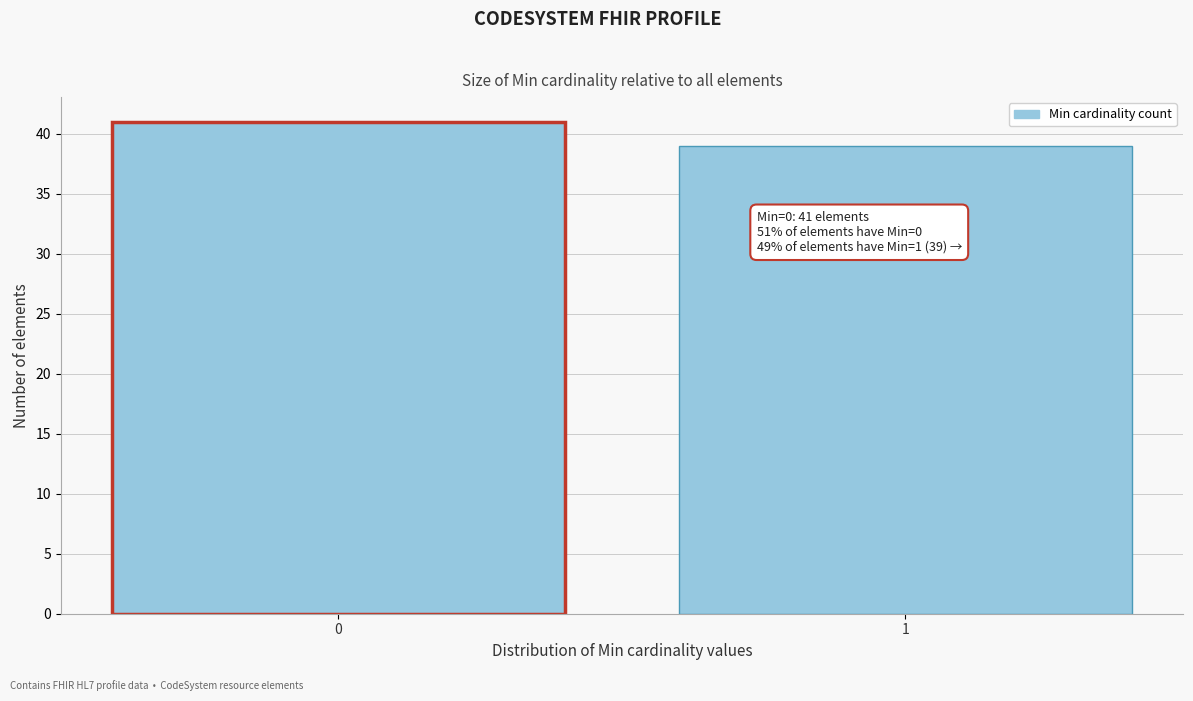

Reading right to left, list all the values displayed in this chart.

1=39	0=41